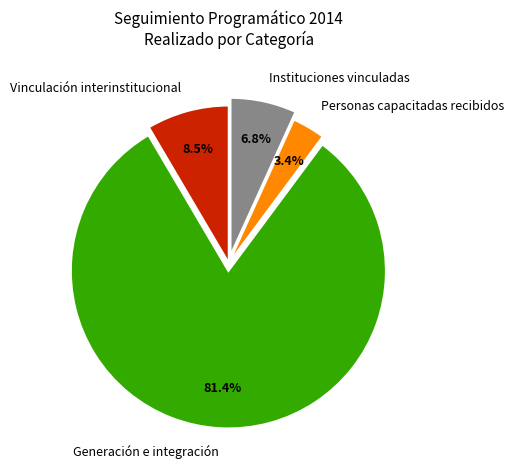

Which category has the smallest portion of the pie?

Personas capacitadas recibidos